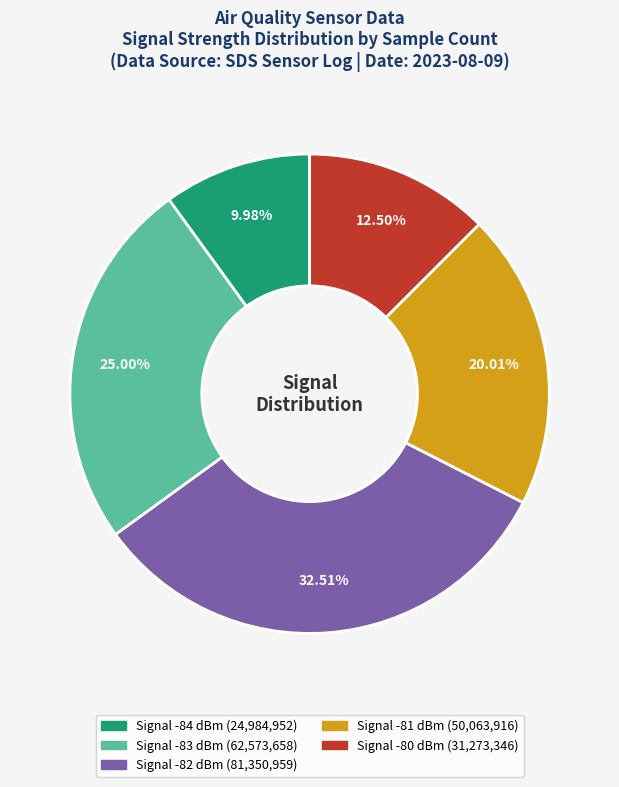

Is there any slice that represents more than half of the pie?

No